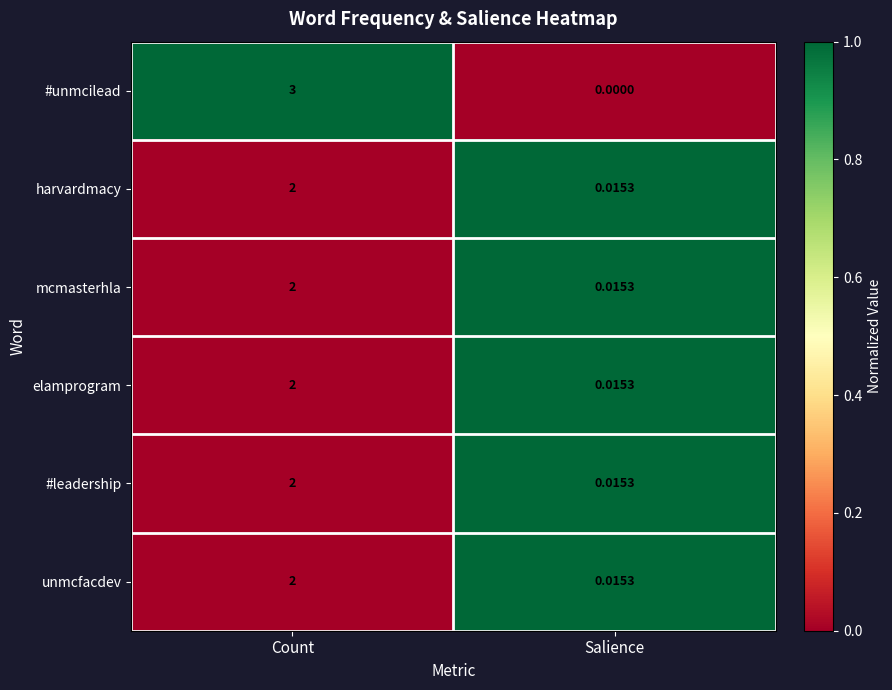

Rank the categories by #unmcilead value from lowest to highest.

Salience, Count